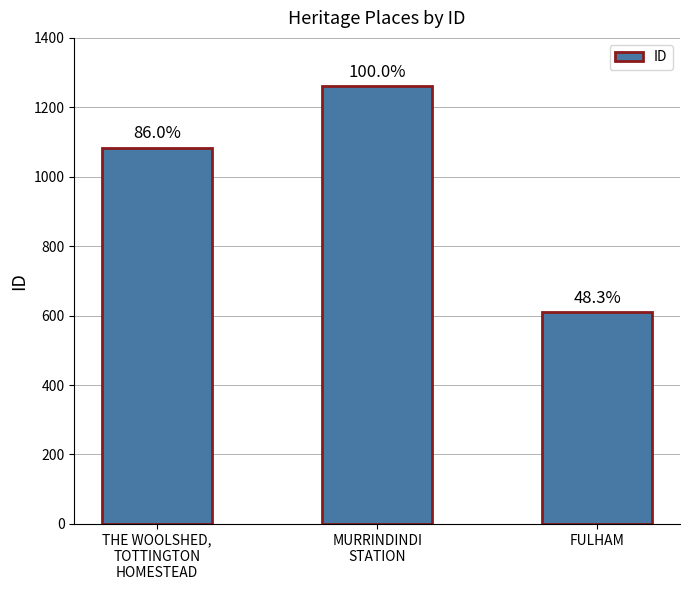

What is the maximum value shown in the chart?

1261